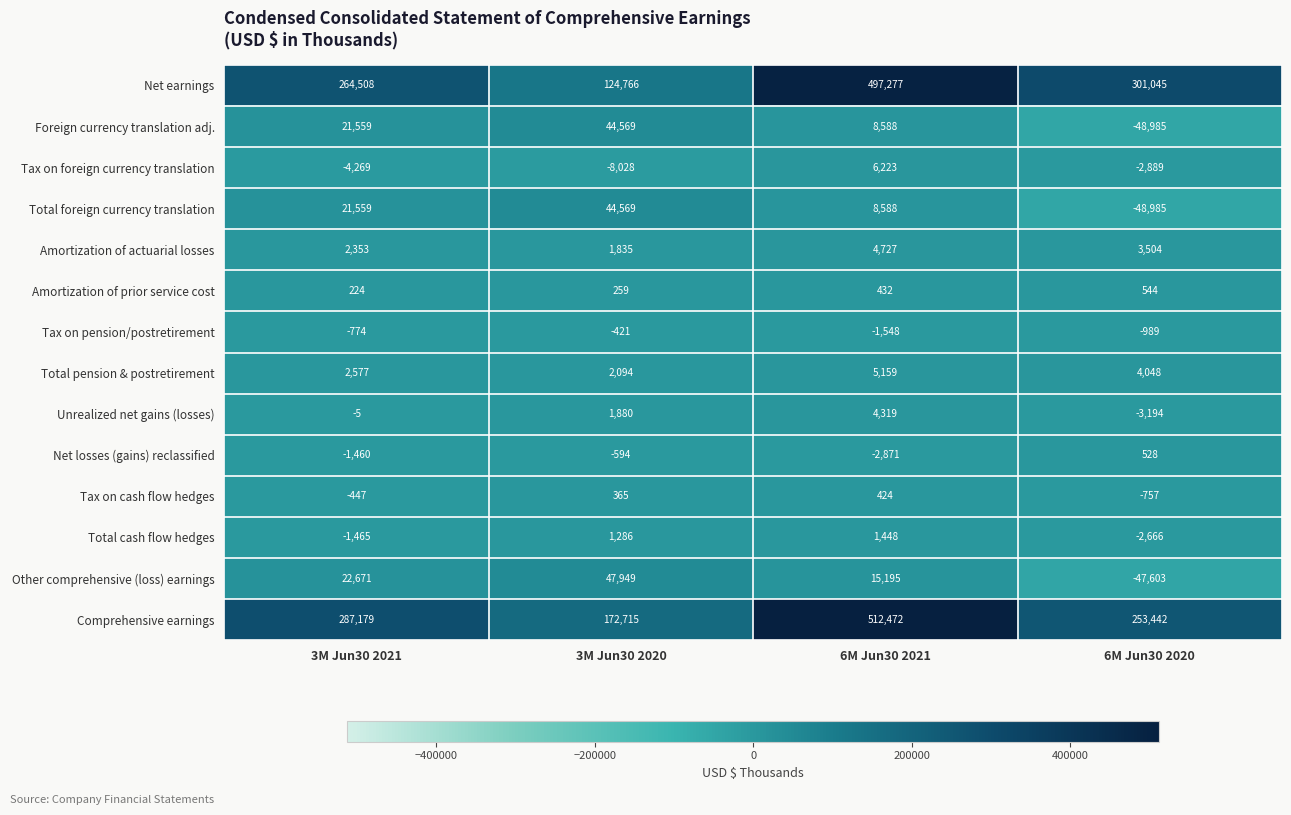

What is the sum of all Other comprehensive (loss) earnings values?

38212